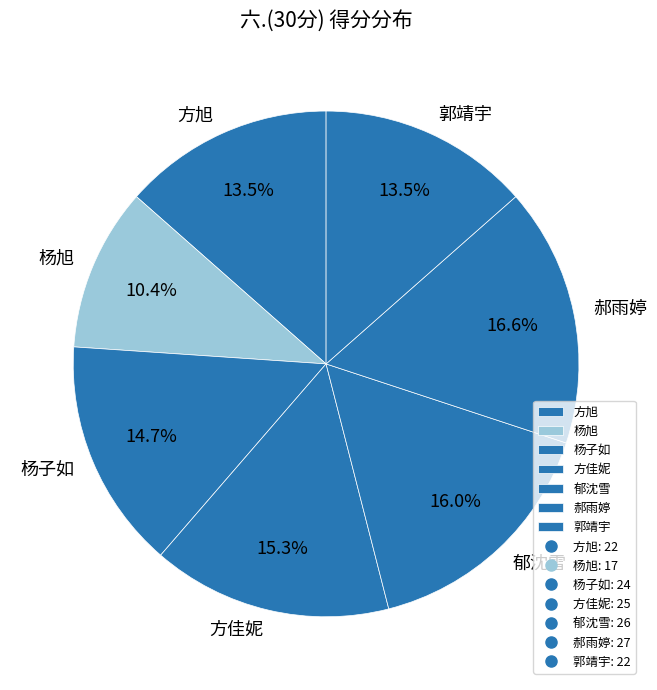

Does 郁沈雪 represent more than half of the total?

No